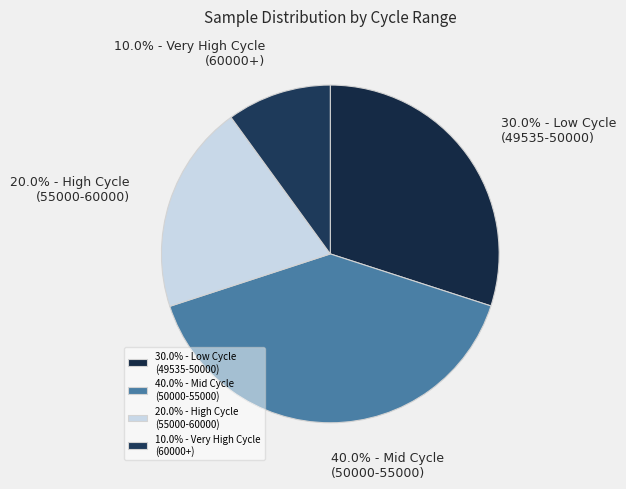

Rank the categories by value from lowest to highest.

10.0% - Very High Cycle (60000+), 20.0% - High Cycle (55000-60000), 30.0% - Low Cycle (49535-50000), 40.0% - Mid Cycle (50000-55000)